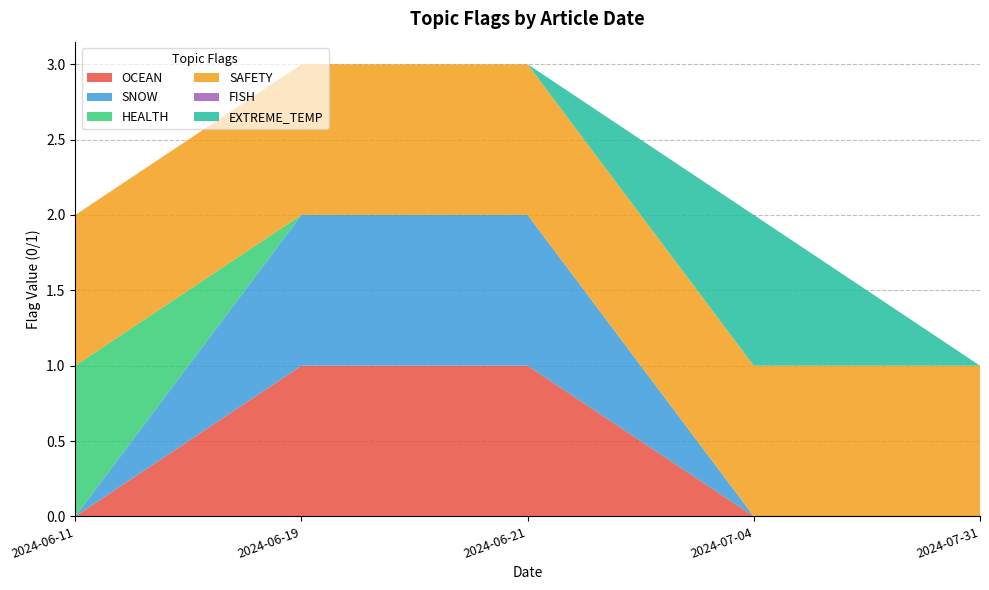

List the labels in order of SAFETY value, smallest first.

2024-06-11, 2024-07-04, 2024-06-21, 2024-06-19, 2024-07-31